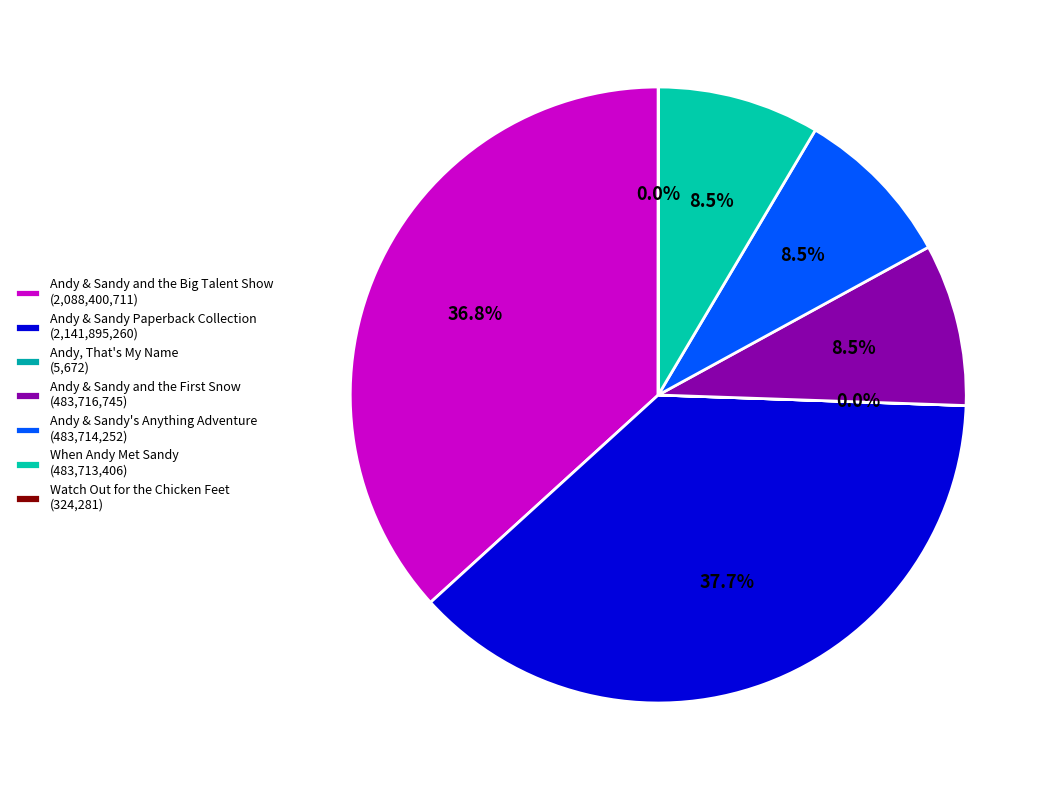

What is the change in value from Andy & Sandy Paperback Collection to When Andy Met Sandy?

-1658181854